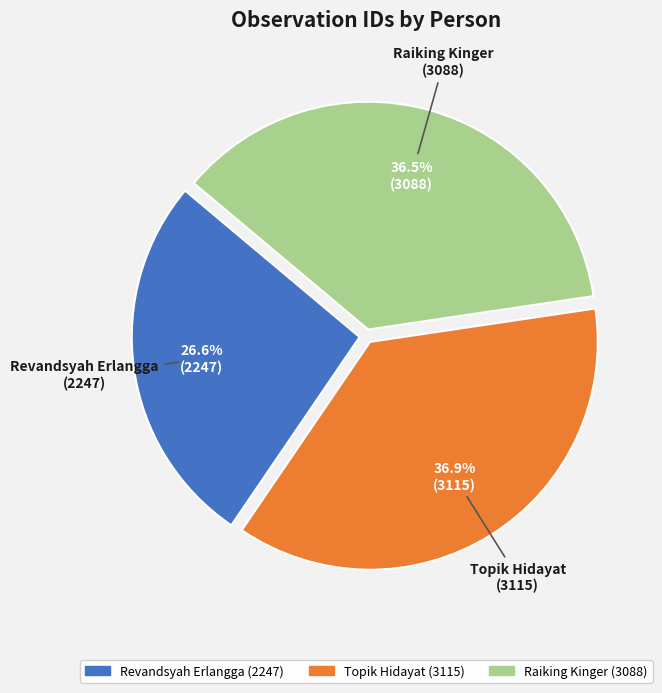

What is the total percentage of Revandsyah Erlangga and Topik Hidayat?

63.5%